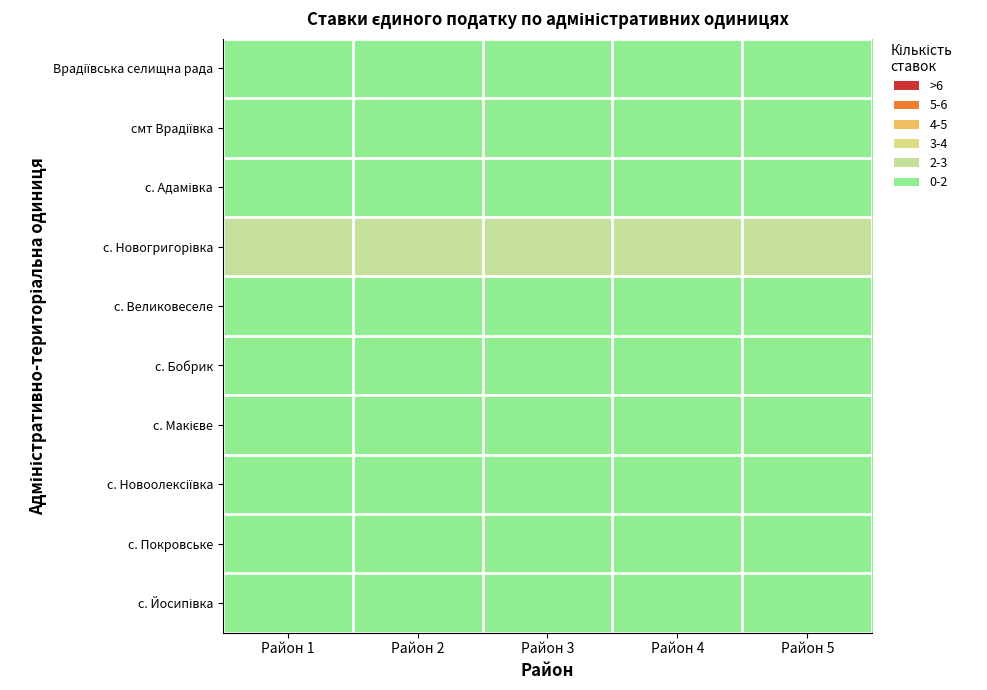

Between Район 5 and Район 2, which is larger?

Район 5